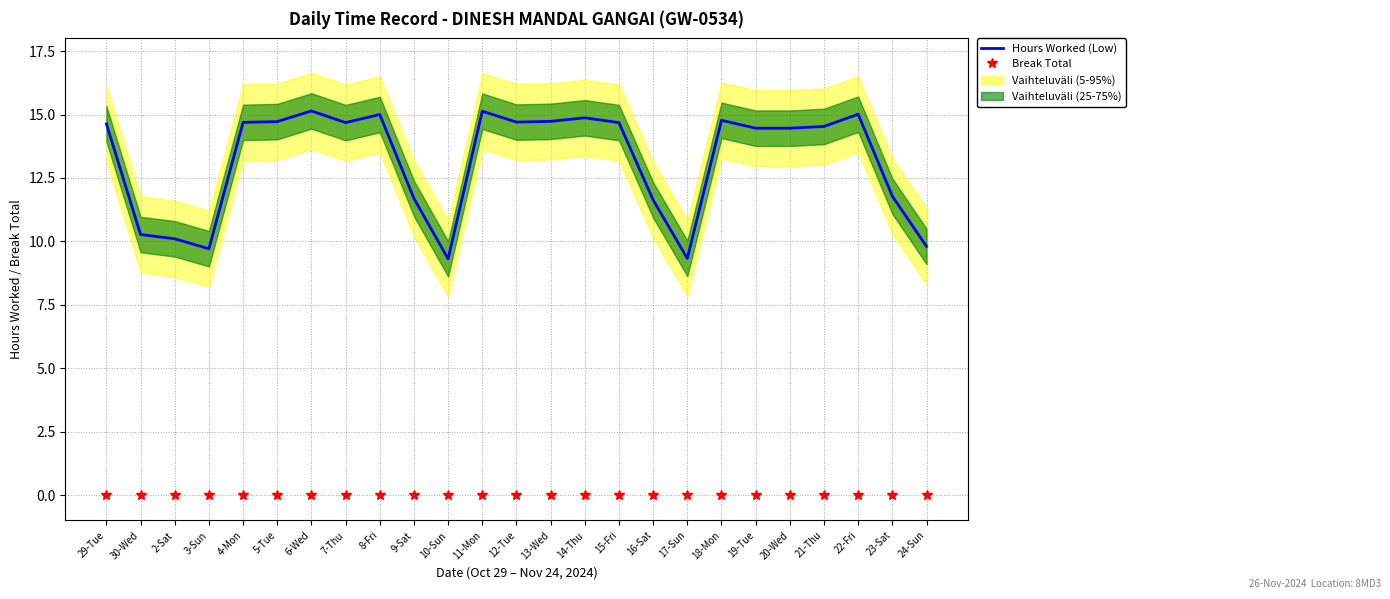

True or false: Hours Worked (Low) has a value of 3.4 at 19-Tue.

False